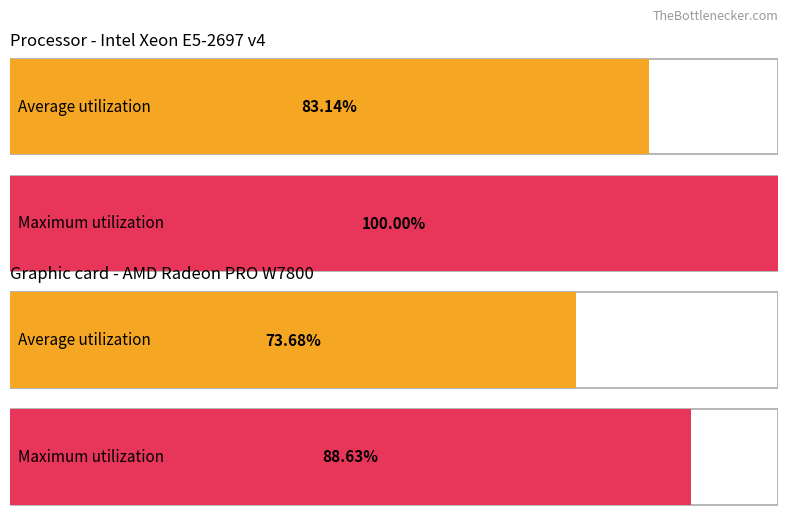

What are all the series names shown in the legend?

Average utilization, Maximum utilization